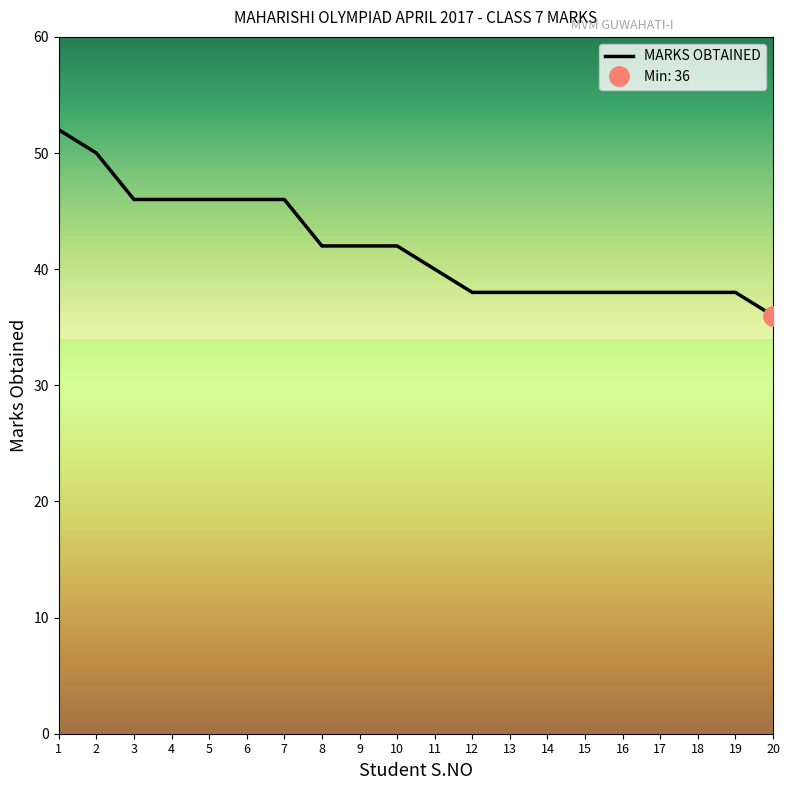

Which category has the highest value across all series?

1